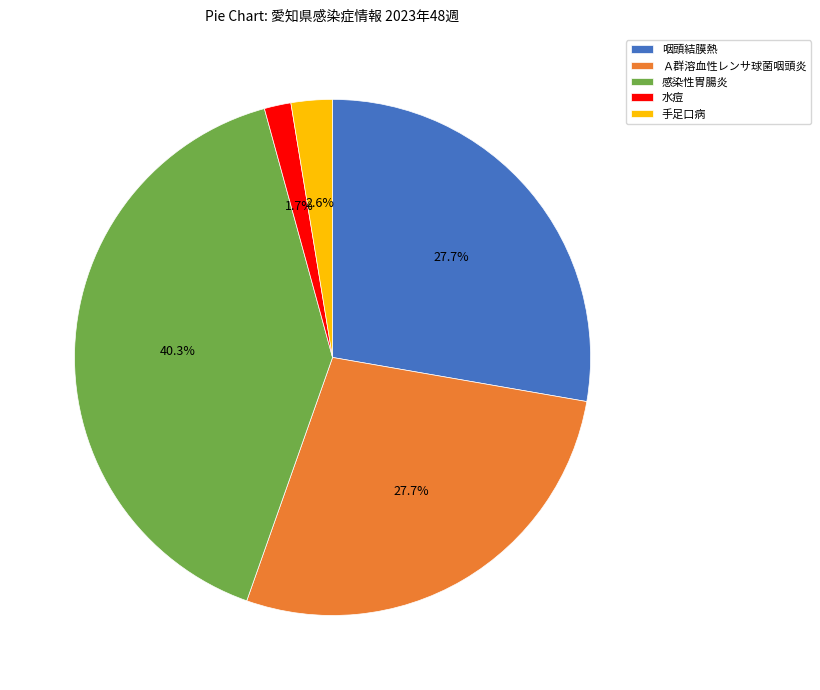

The 水痘 slice represents 2% of the pie. True or false?

True